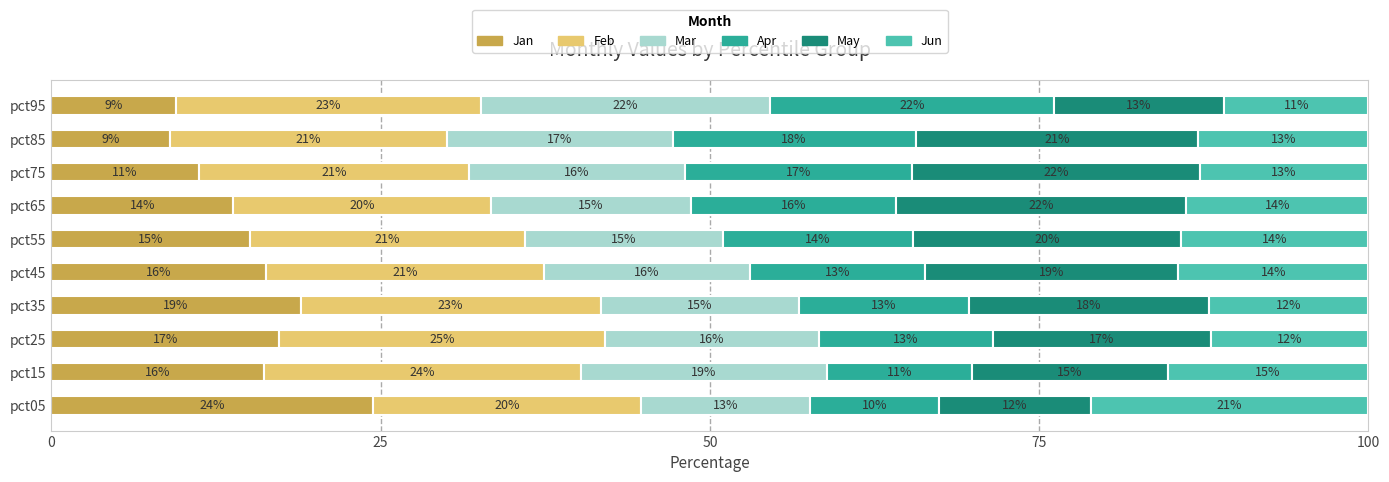

Read the Jan value at pct75.

11.2